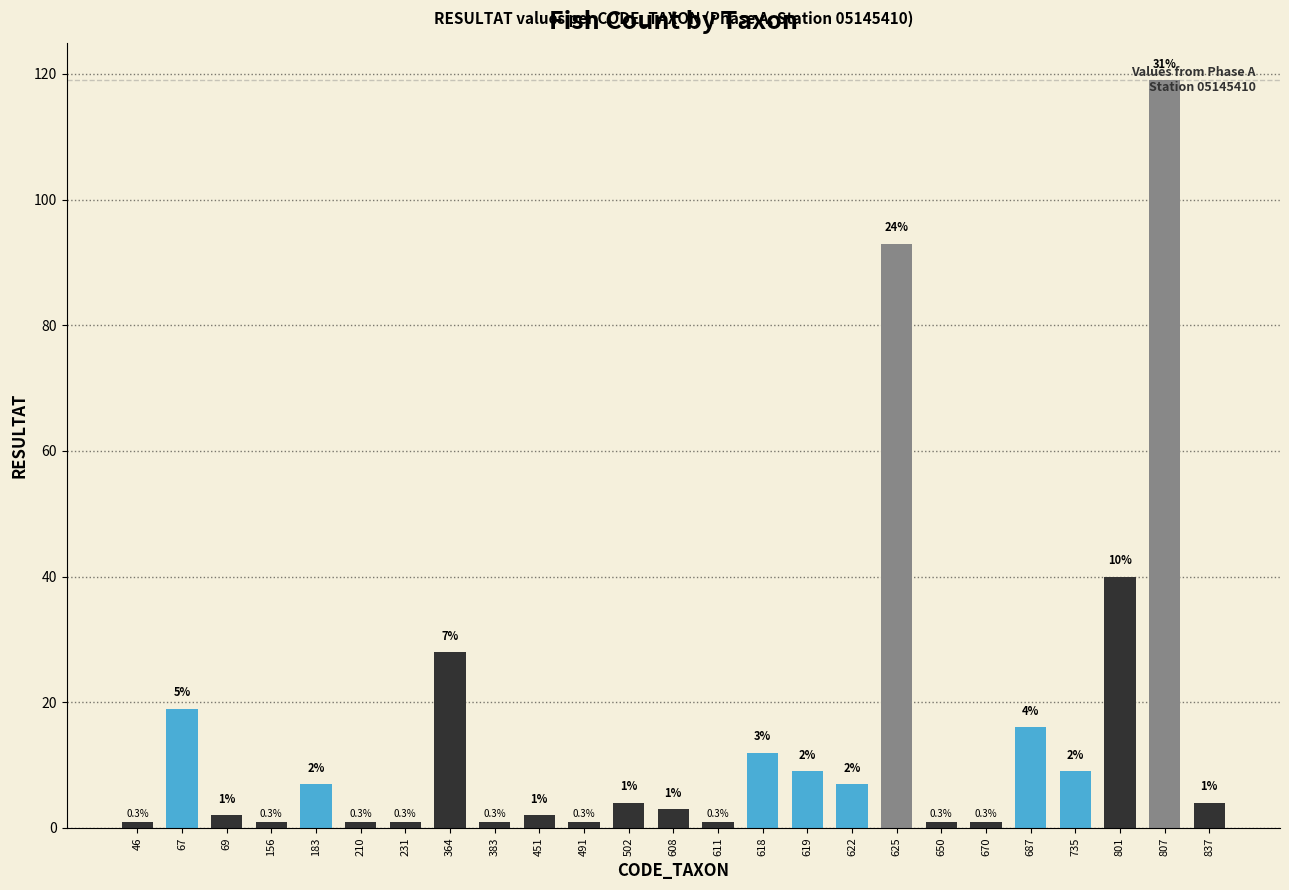

Reading right to left, extract all data points from this chart.

4	119	40	9	16	1	1	93	7	9	12	1	3	4	1	2	1	28	1	1	7	1	2	19	1